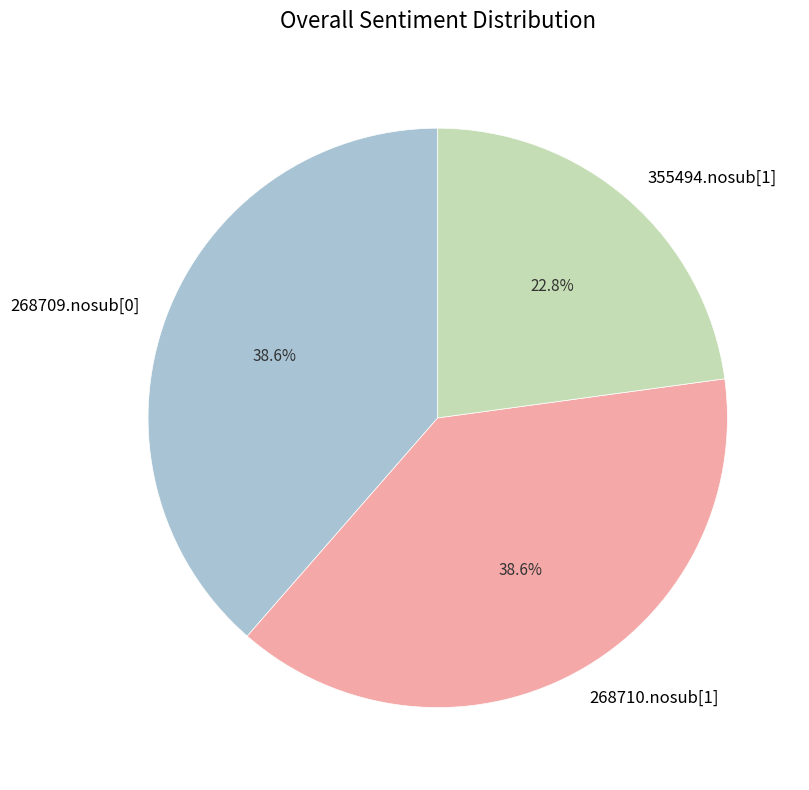

Count the number of slices in the pie.

3